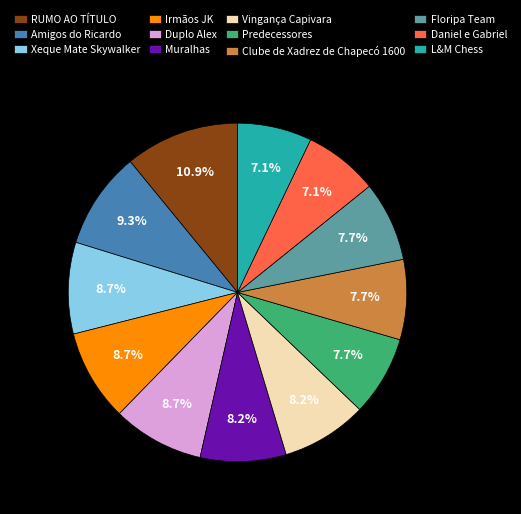

Is there any slice that represents more than half of the pie?

No